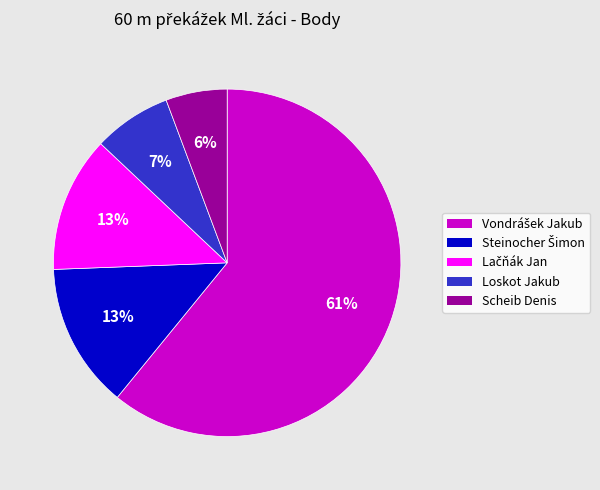

How many segments does this pie chart have?

5